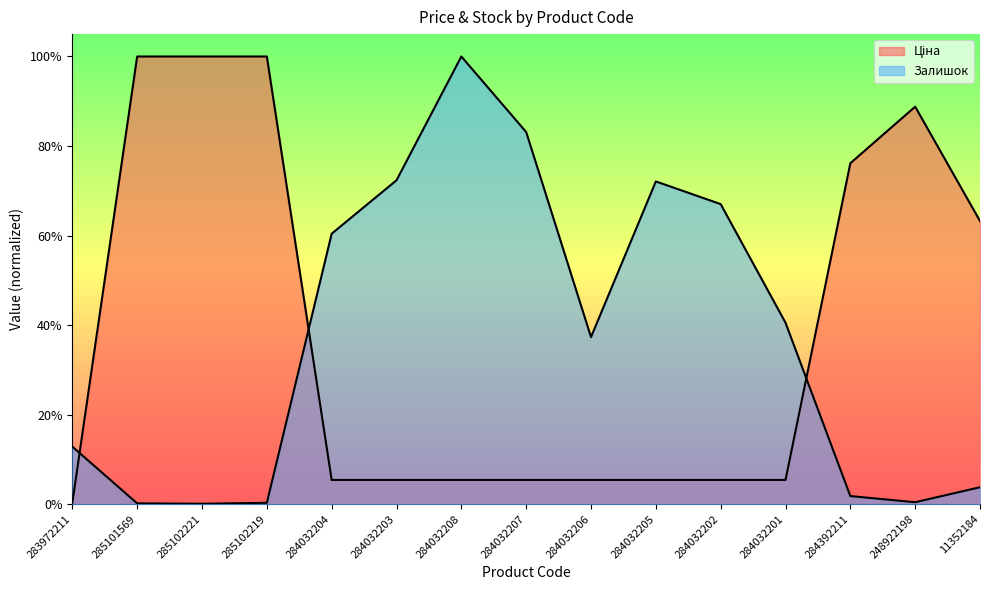

True or false: Залишок and Ціна cross at least once.

True